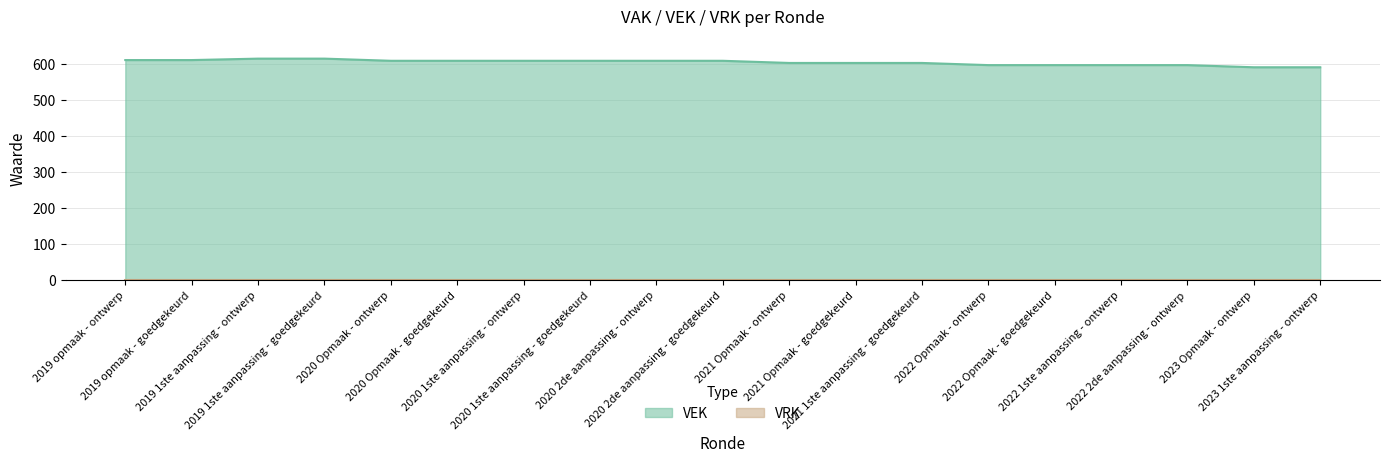

What is the label of the 14th point from the right?

2020 Opmaak - goedgekeurd